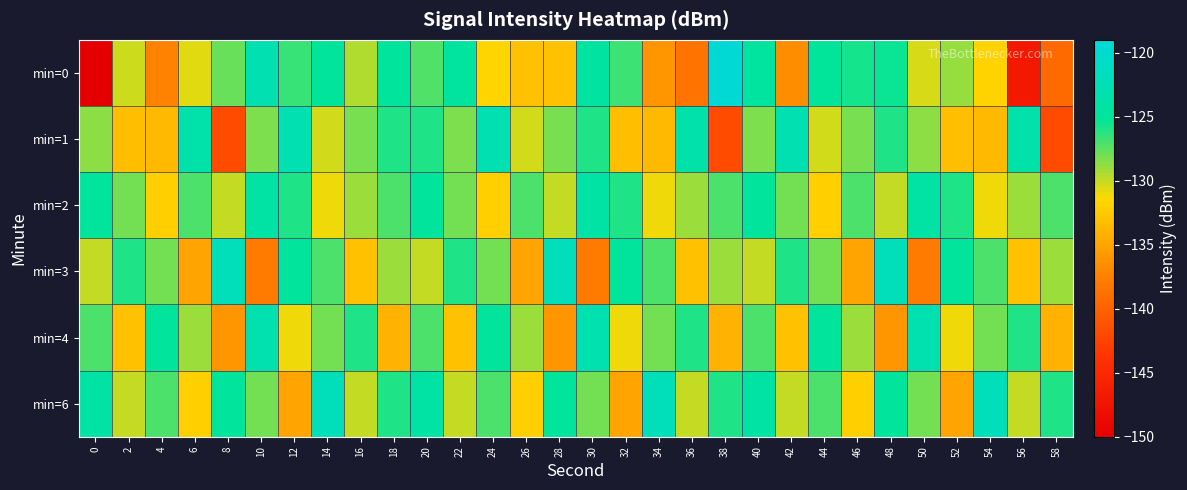

Reading left to right, list all the values displayed in this chart.

min=0: 0=-218.4	2=-130.2	4=-137.3	6=-130.6	8=-127.8	10=-123.0	12=-126.6	14=-125.2	16=-129.5	18=-125.0	20=-127.2	22=-124.6	24=-131.6	26=-132.9	28=-133.0	30=-124.4	32=-126.7	34=-136.0	36=-138.5	38=-119.4	40=-124.6	42=-136.6	44=-125.1	46=-125.7	48=-125.5	50=-130.4	52=-128.9	54=-131.7	56=-146.9	58=-139.3
min=1: 0=-128.6	2=-133.3	4=-133.4	6=-123.7	8=-141.9	10=-128.2	12=-123.0	14=-130.3	16=-128.2	18=-126.0	20=-126.0	22=-128.2	24=-123.0	26=-130.3	28=-128.2	30=-126.0	32=-133.3	34=-133.4	36=-123.7	38=-141.9	40=-128.2	42=-123.0	44=-130.3	46=-128.2	48=-126.0	50=-128.6	52=-133.3	54=-133.4	56=-123.7	58=-141.9
min=2: 0=-125.0	2=-128.0	4=-132.0	6=-127.0	8=-130.0	10=-124.0	12=-126.0	14=-131.0	16=-129.0	18=-127.0	20=-125.0	22=-128.0	24=-132.0	26=-127.0	28=-130.0	30=-124.0	32=-126.0	34=-131.0	36=-129.0	38=-127.0	40=-125.0	42=-128.0	44=-132.0	46=-127.0	48=-130.0	50=-124.0	52=-126.0	54=-131.0	56=-129.0	58=-127.0
min=3: 0=-130.0	2=-126.0	4=-128.0	6=-135.0	8=-122.0	10=-138.0	12=-125.0	14=-127.0	16=-133.0	18=-129.0	20=-130.0	22=-126.0	24=-128.0	26=-135.0	28=-122.0	30=-138.0	32=-125.0	34=-127.0	36=-133.0	38=-129.0	40=-130.0	42=-126.0	44=-128.0	46=-135.0	48=-122.0	50=-138.0	52=-125.0	54=-127.0	56=-133.0	58=-129.0
min=4: 0=-127.0	2=-133.0	4=-125.0	6=-129.0	8=-136.0	10=-123.0	12=-131.0	14=-128.0	16=-126.0	18=-134.0	20=-127.0	22=-133.0	24=-125.0	26=-129.0	28=-136.0	30=-123.0	32=-131.0	34=-128.0	36=-126.0	38=-134.0	40=-127.0	42=-133.0	44=-125.0	46=-129.0	48=-136.0	50=-123.0	52=-131.0	54=-128.0	56=-126.0	58=-134.0
min=6: 0=-124.0	2=-130.0	4=-127.0	6=-132.0	8=-125.0	10=-128.0	12=-135.0	14=-122.0	16=-130.0	18=-126.0	20=-124.0	22=-130.0	24=-127.0	26=-132.0	28=-125.0	30=-128.0	32=-135.0	34=-122.0	36=-130.0	38=-126.0	40=-124.0	42=-130.0	44=-127.0	46=-132.0	48=-125.0	50=-128.0	52=-135.0	54=-122.0	56=-130.0	58=-126.0